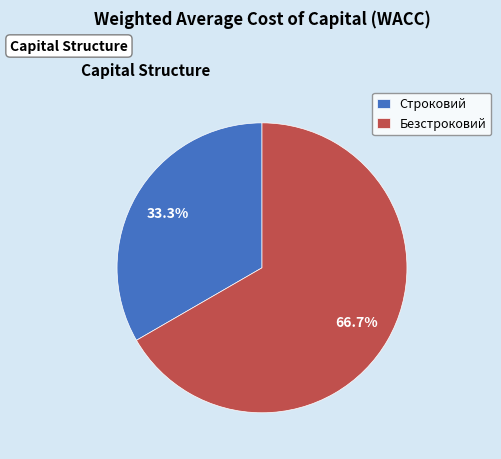

To the nearest percent, what is the difference between the Строковий and Безстроковий slice percentages?

33%